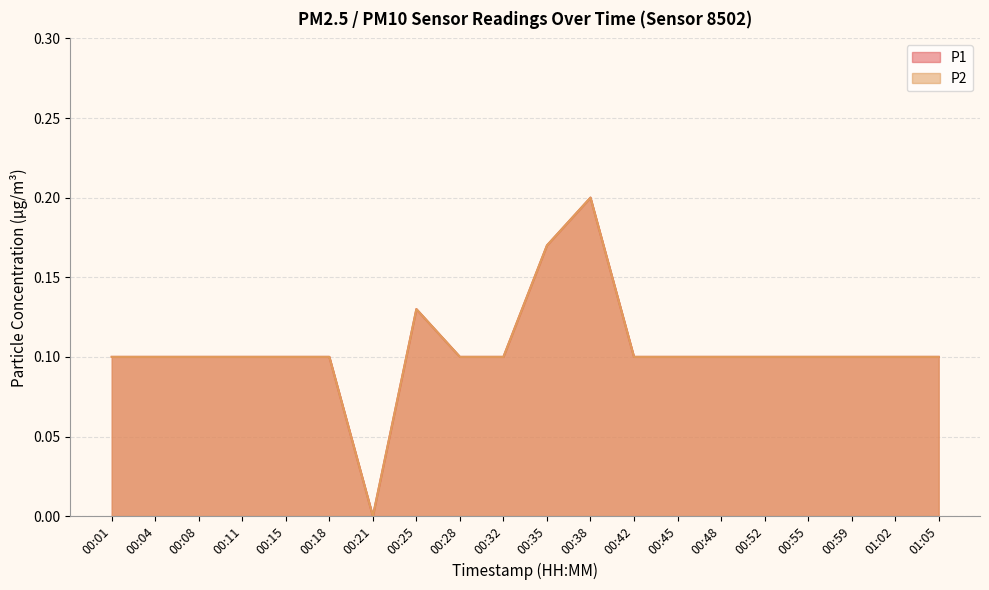

Which series has the largest total across all categories?

P1